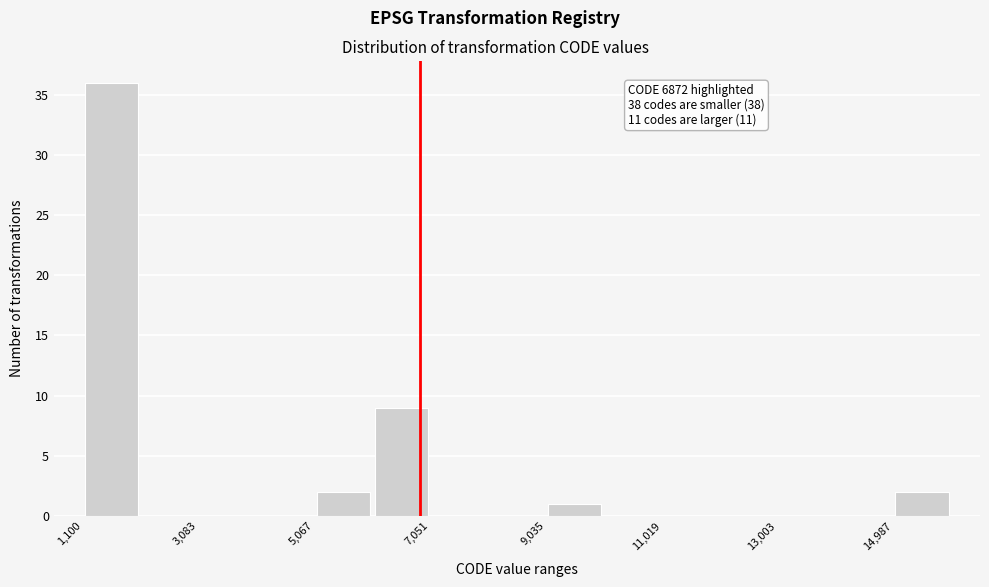

Which range on the x-axis has the tallest bar?

1200 to 2000